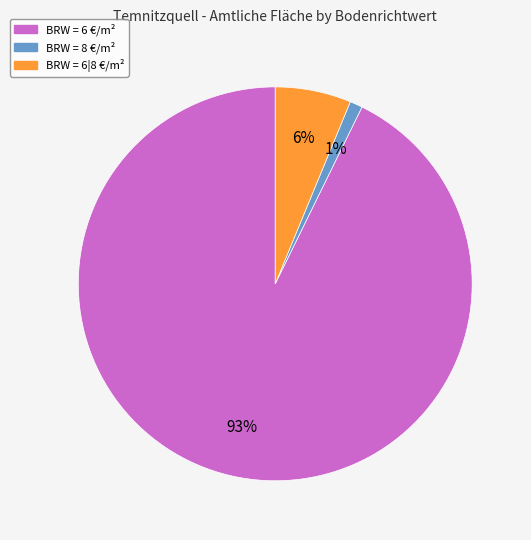

What is the majority slice?

BRW = 6 €/m²